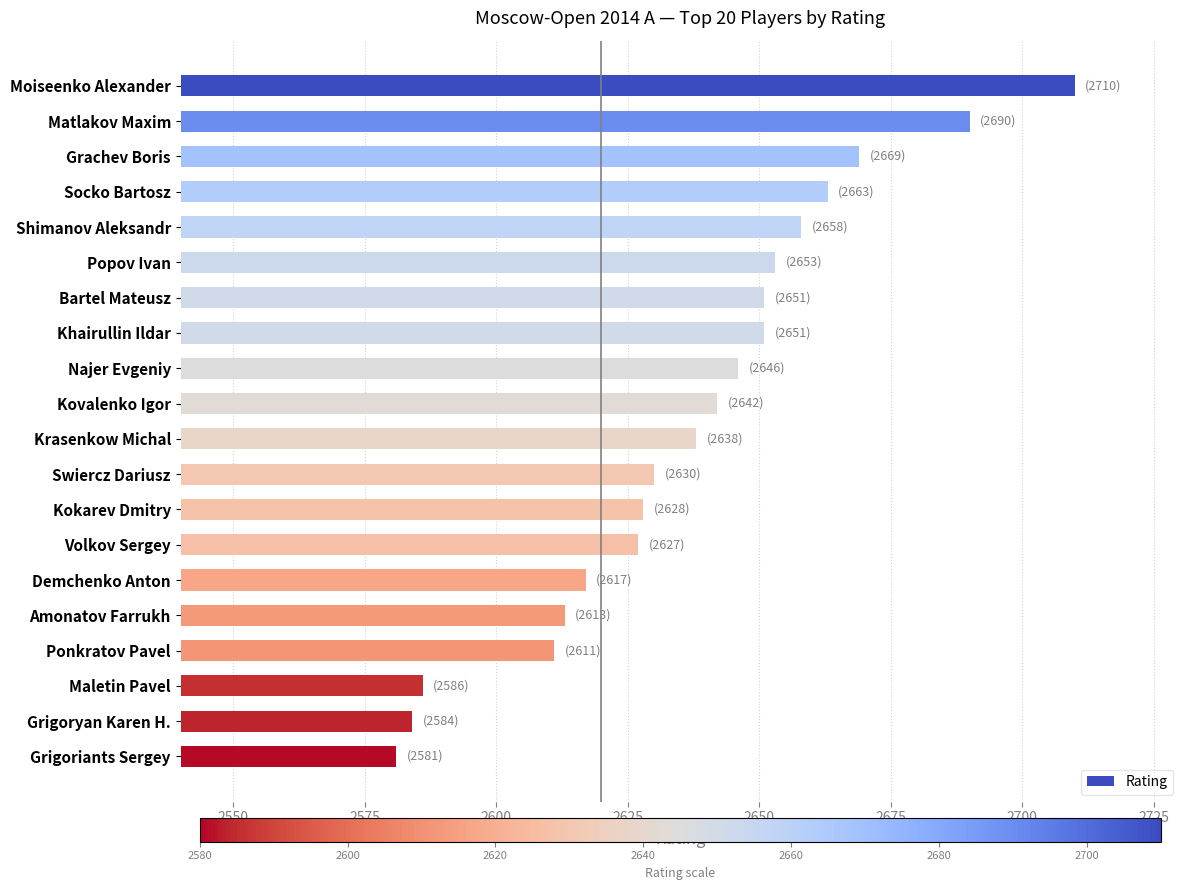

What value does the data have at Matlakov Maxim, to the nearest 50?

2700